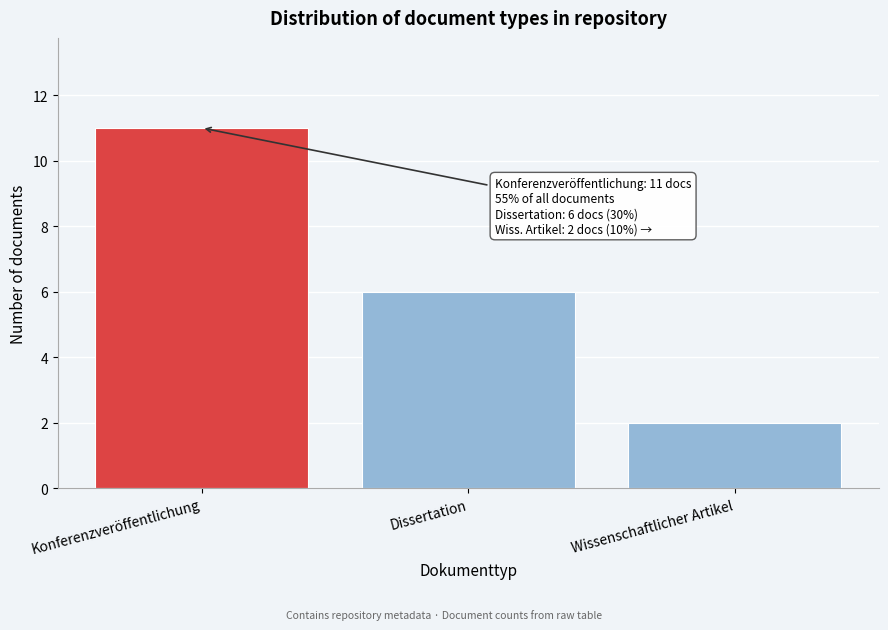

Reading left to right, list all the values displayed in this chart.

11	6	2